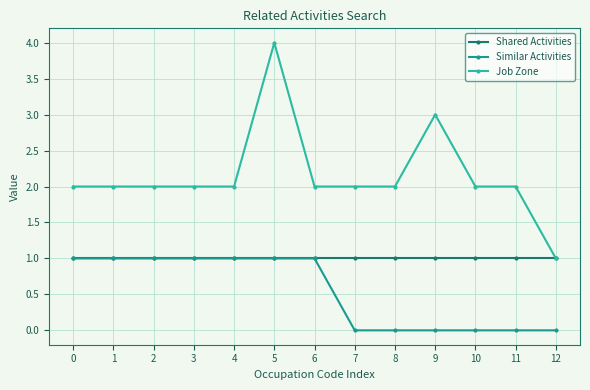

The value of Shared Activities at 0 is 1. True or false?

True